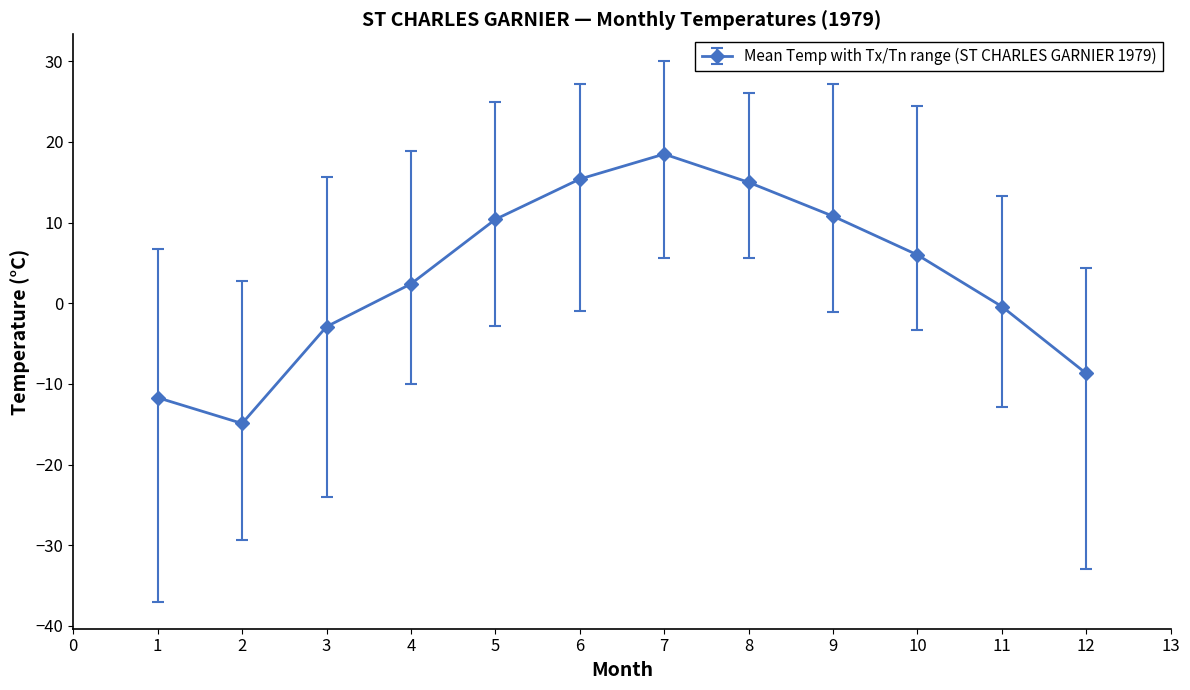

How many points are lower than both their immediate neighbors (excluding endpoints)?

1